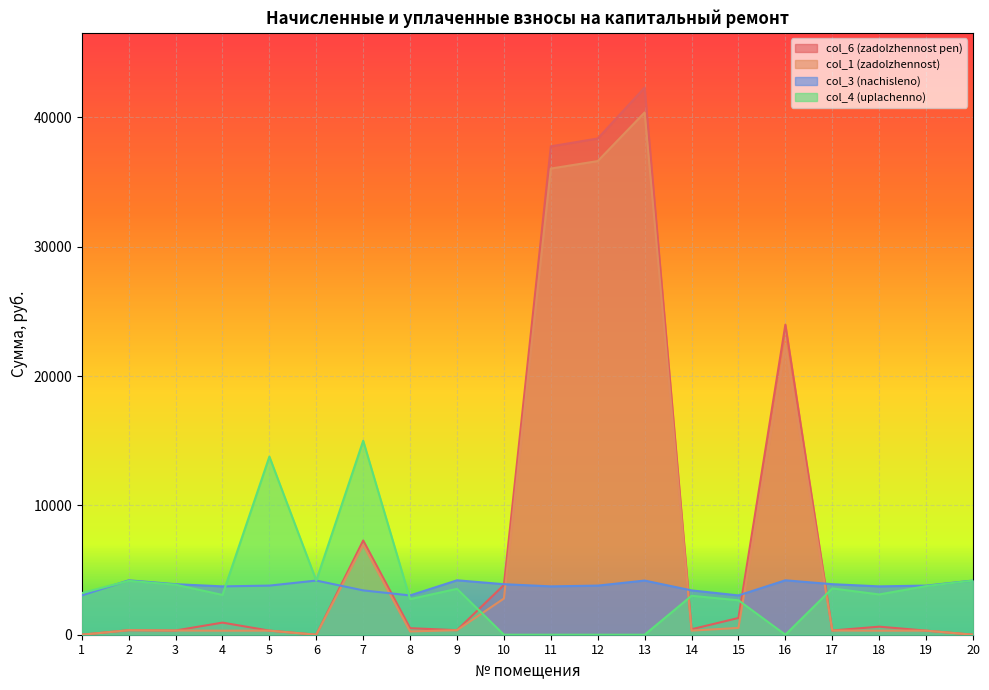

At how many categories does at least one series exceed 29358?

3